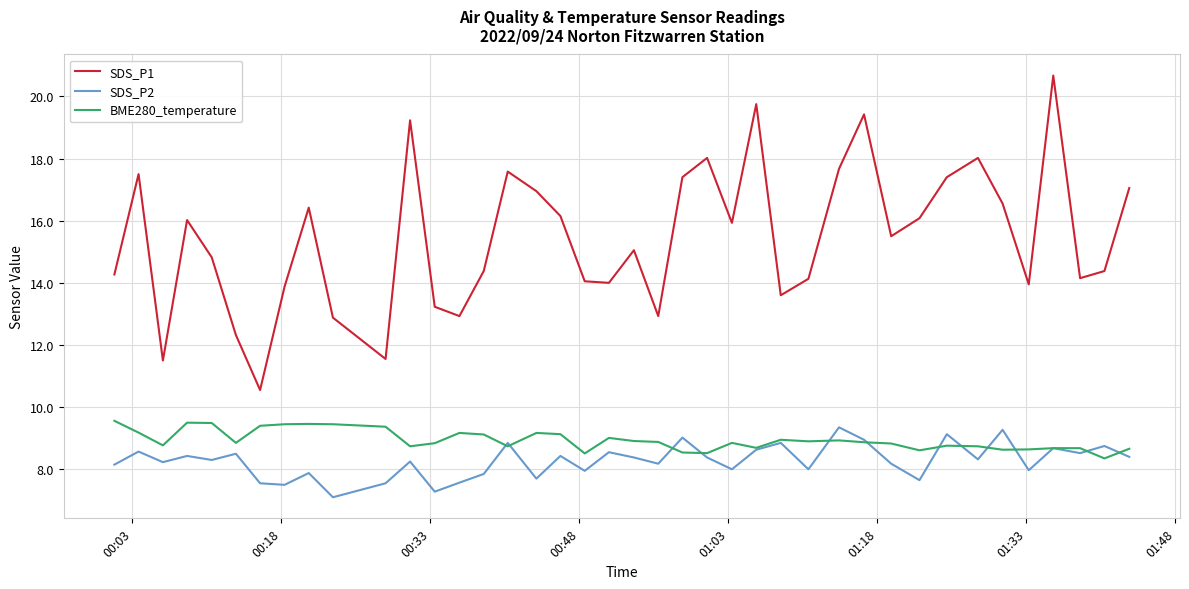

Which series has the largest total across all categories?

SDS_P1